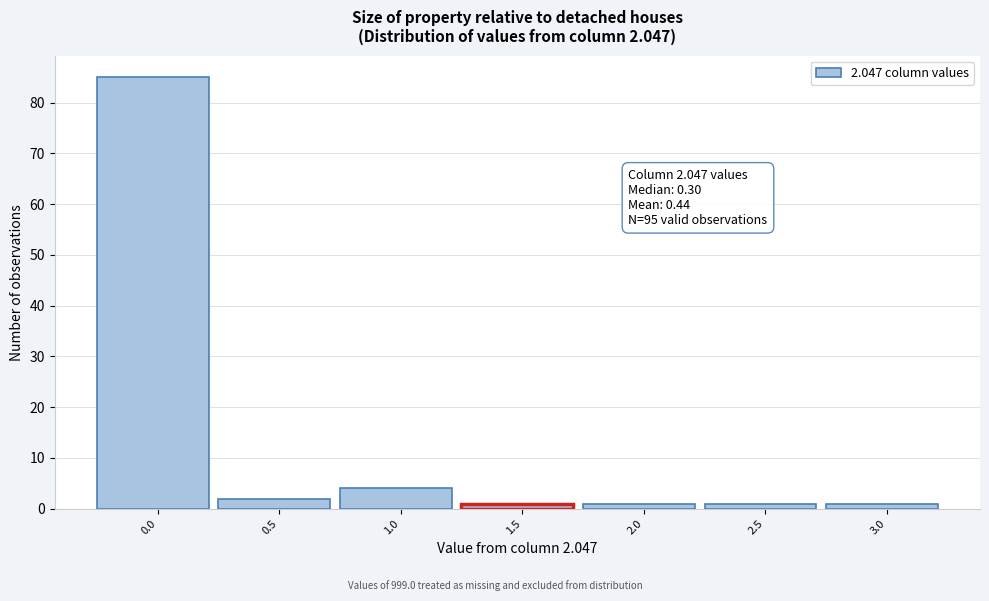

Reading right to left, transcribe all the data shown in this chart.

3.0=1	2.5=1	2.0=1	1.5=1	1.0=4	0.5=2	0.0=85